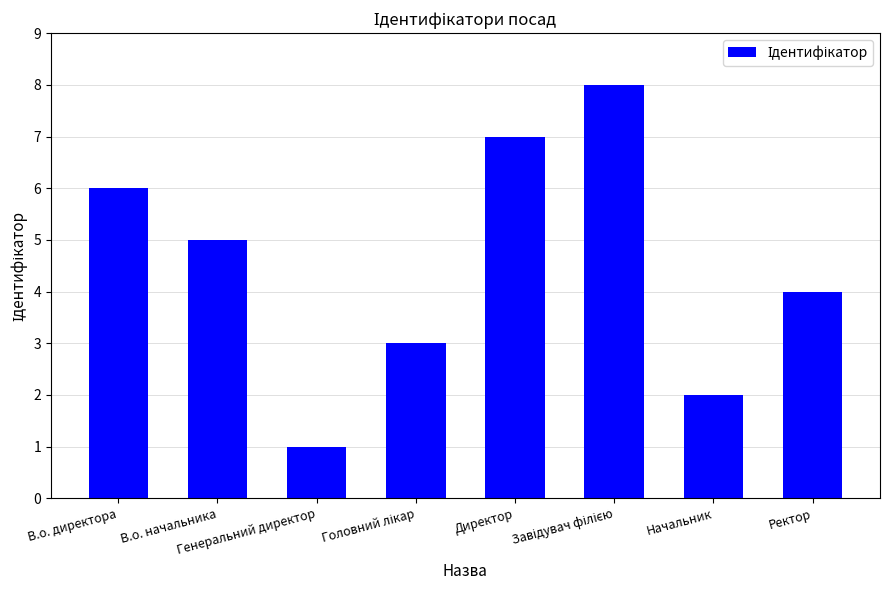

Does the chart contain stacked bars?

No